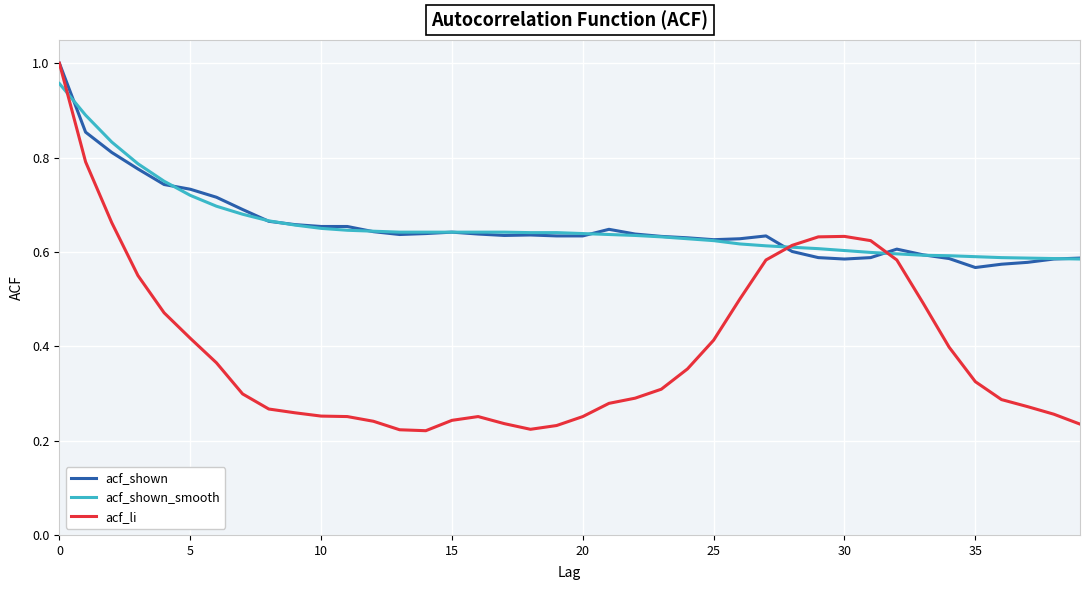

How many intersections are there between acf_li and acf_shown_smooth?

3